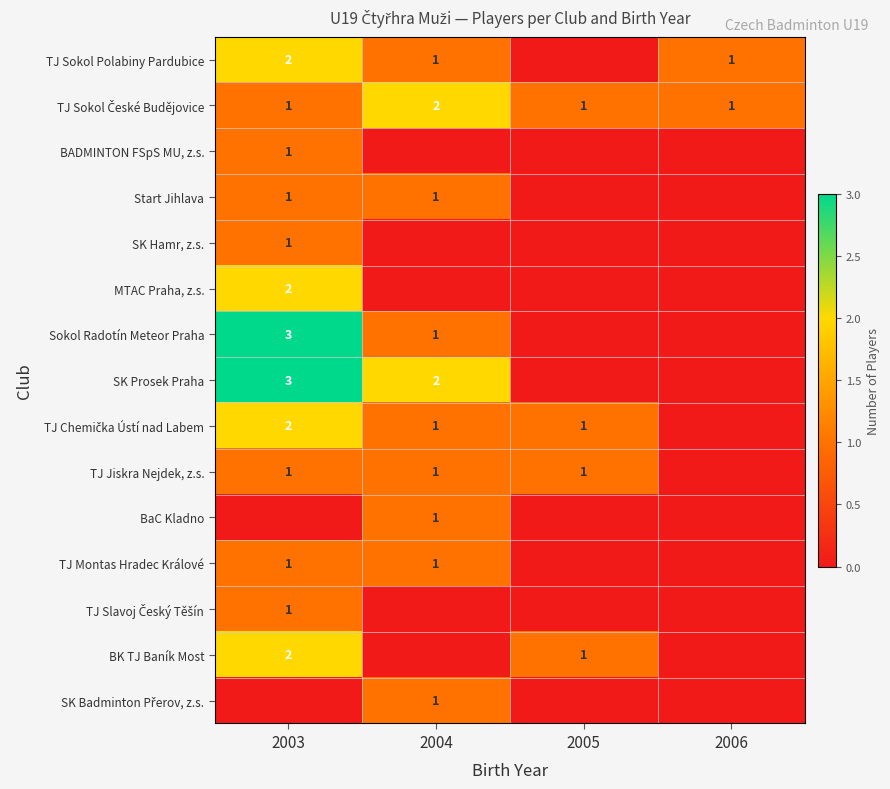

Is it true that TJ Sokol Polabiny Pardubice equals 1 at 2004?

True